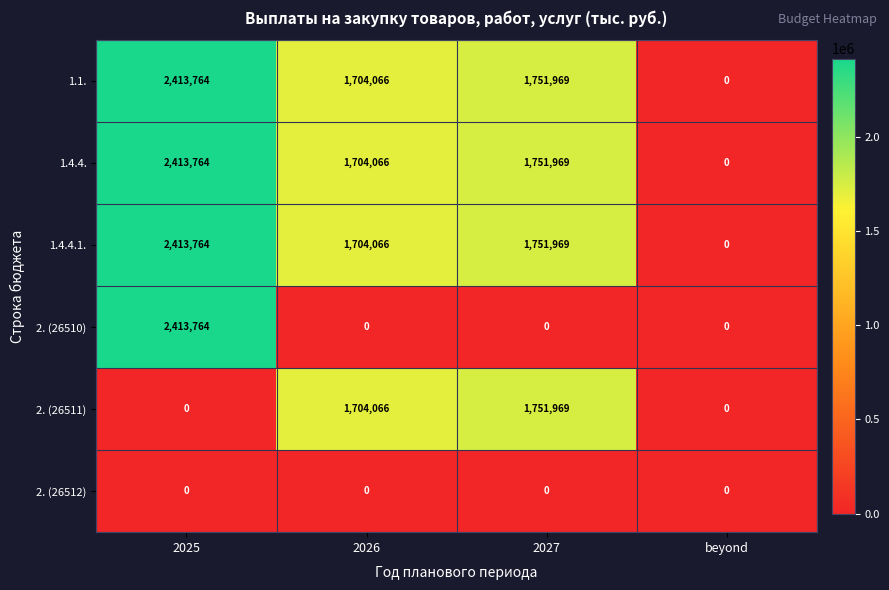

Reading left to right, transcribe all the data shown in this chart.

1.1.: 2413764	1704066	1751969	0
1.4.4.: 2413764	1704066	1751969	0
1.4.4.1.: 2413764	1704066	1751969	0
2. (26510): 2413764	0	0	0
2. (26511): 0	1704066	1751969	0
2. (26512): 0	0	0	0